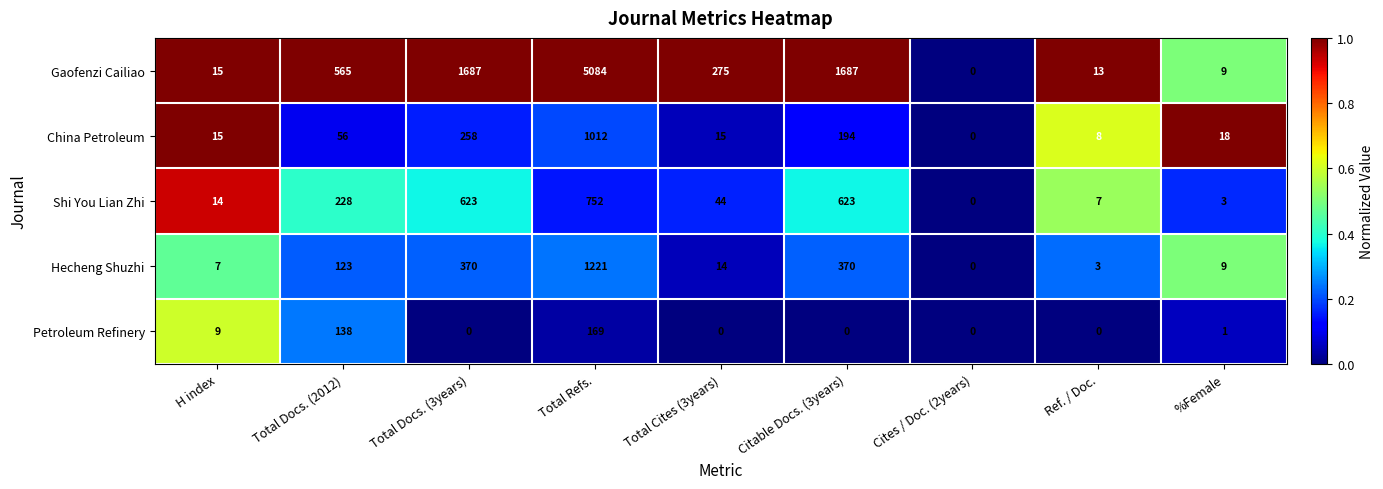

Rank the series by their maximum value, from highest to lowest.

Gaofenzi Cailiao, Hecheng Shuzhi, China Petroleum, Shi You Lian Zhi, Petroleum Refinery